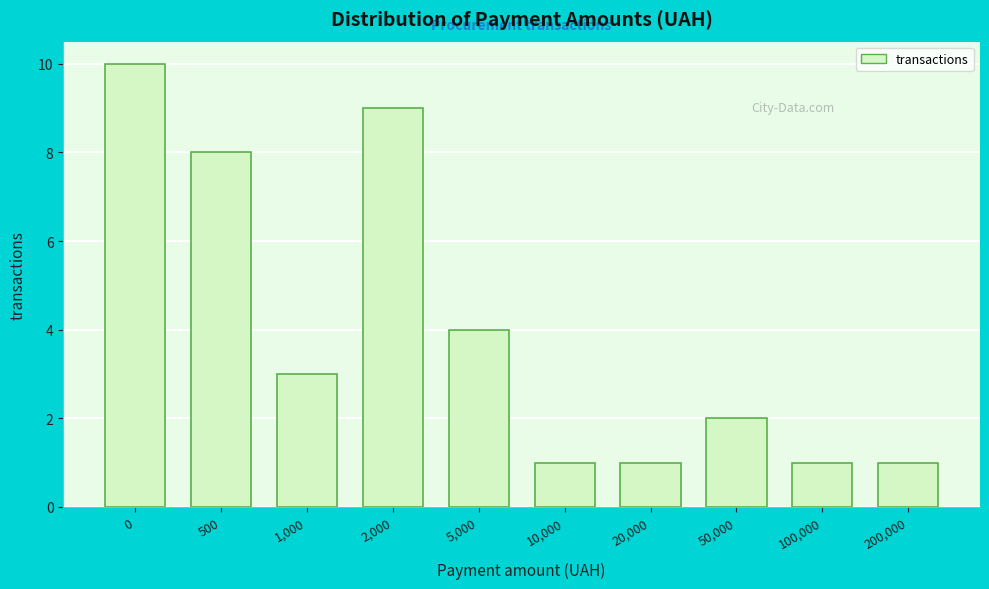

Reading right to left, extract all data points from this chart.

1	1	2	1	1	4	9	3	8	10